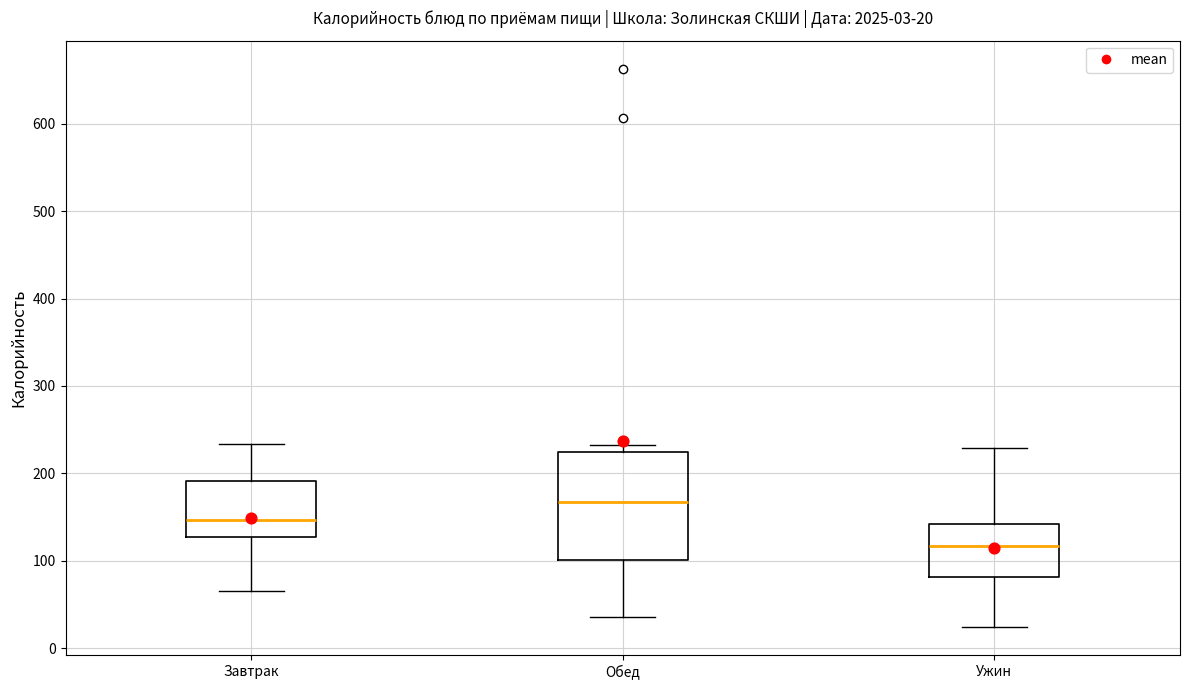

Which box has the lowest median line?

Ужин